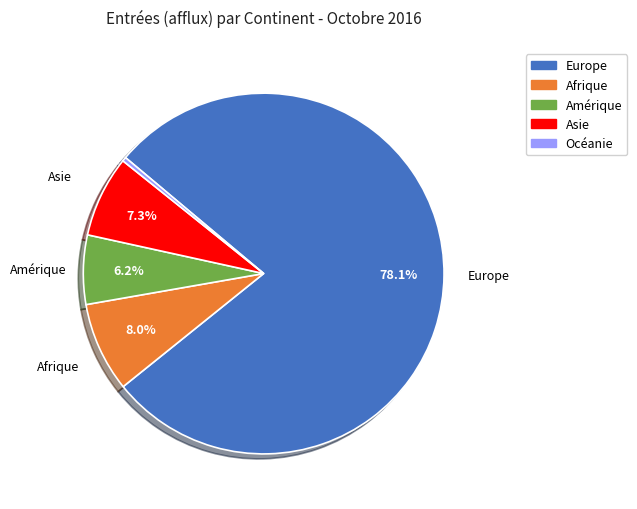

How many slices are in this pie chart?

5